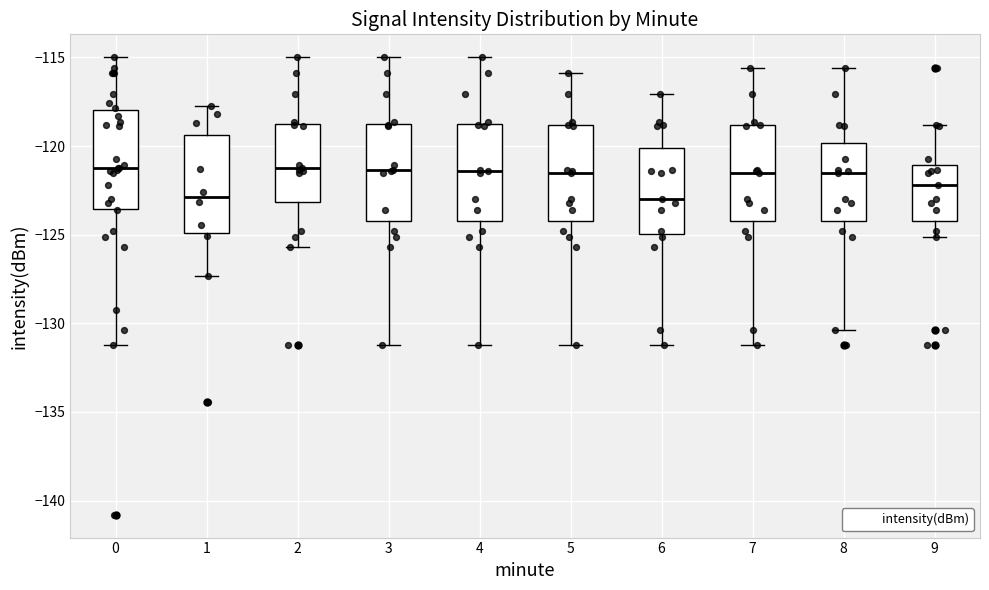

Reading left to right, transcribe this box plot: for each box, give where its median line is, the range the box spans, and where its two whiskers end, as read against the y-axis. The values are not printed on the chart, so give them approximately, as read against the axis.

0: median -121.0, box -123.5 to -118.0, whiskers -131.0 to -115.0
1: median -123.0, box -125.0 to -119.5, whiskers -127.5 to -117.5
2: median -121.5, box -123.0 to -118.5, whiskers -125.5 to -115.0
3: median -121.5, box -124.0 to -118.5, whiskers -131.0 to -115.0
4: median -121.5, box -124.0 to -118.5, whiskers -131.0 to -115.0
5: median -121.5, box -124.0 to -119.0, whiskers -131.0 to -116.0
6: median -123.0, box -125.0 to -120.0, whiskers -131.0 to -117.0
7: median -121.5, box -124.0 to -119.0, whiskers -131.0 to -115.5
8: median -121.5, box -124.0 to -120.0, whiskers -130.5 to -115.5
9: median -122.0, box -124.0 to -121.0, whiskers -125.0 to -119.0